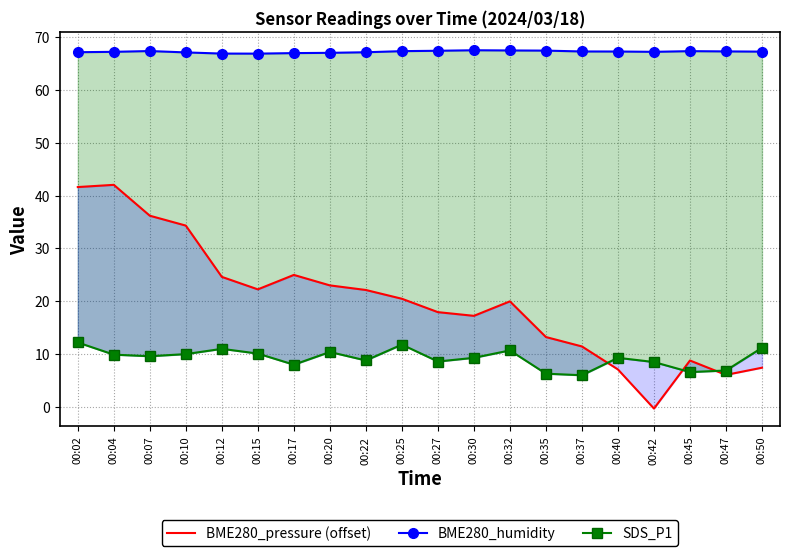

Reading left to right, transcribe all the data shown in this chart.

BME280_pressure (offset): 41.6	42.0	36.2	34.3	24.6	22.2	25.0	23.0	22.1	20.5	17.9	17.2	20.0	13.2	11.4	7.1	-0.3	8.8	6.1	7.4
BME280_humidity: 67.1	67.2	67.3	67.1	66.8	66.8	66.9	67.0	67.1	67.3	67.4	67.5	67.4	67.4	67.2	67.2	67.2	67.3	67.3	67.2
SDS_P1: 12.2	9.9	9.6	10.0	11.0	10.1	8.0	10.4	8.8	11.8	8.6	9.3	10.7	6.3	6.0	9.3	8.5	6.6	6.9	11.2